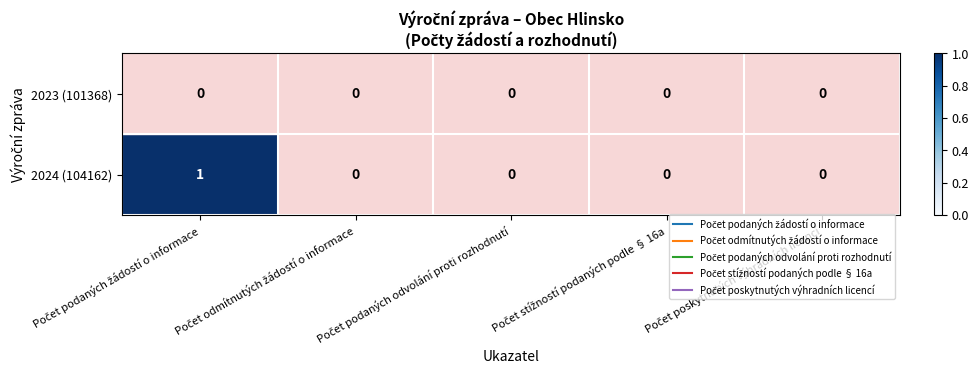

List the series in order of their overall mean, highest first.

2024 (104162), 2023 (101368)